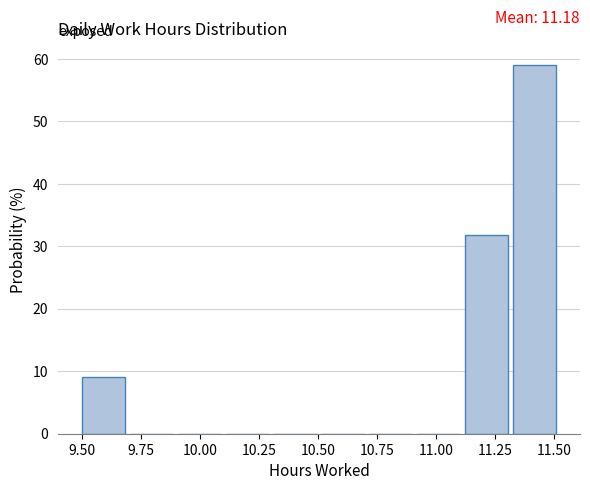

Over which range of the x-axis is the bar tallest?

11.35 to 11.55